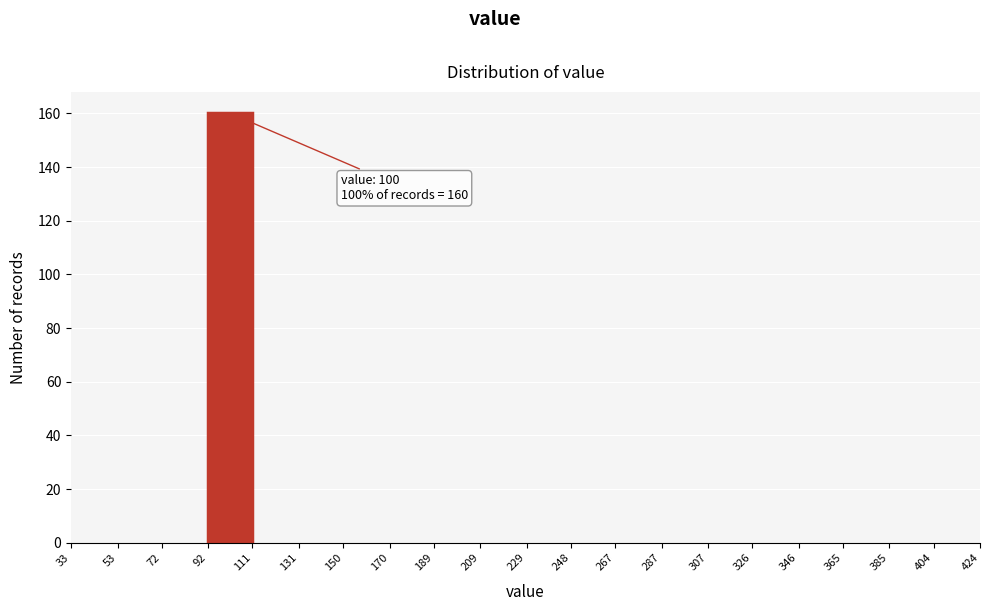

Over which range of the x-axis is the bar tallest?

92 to 111